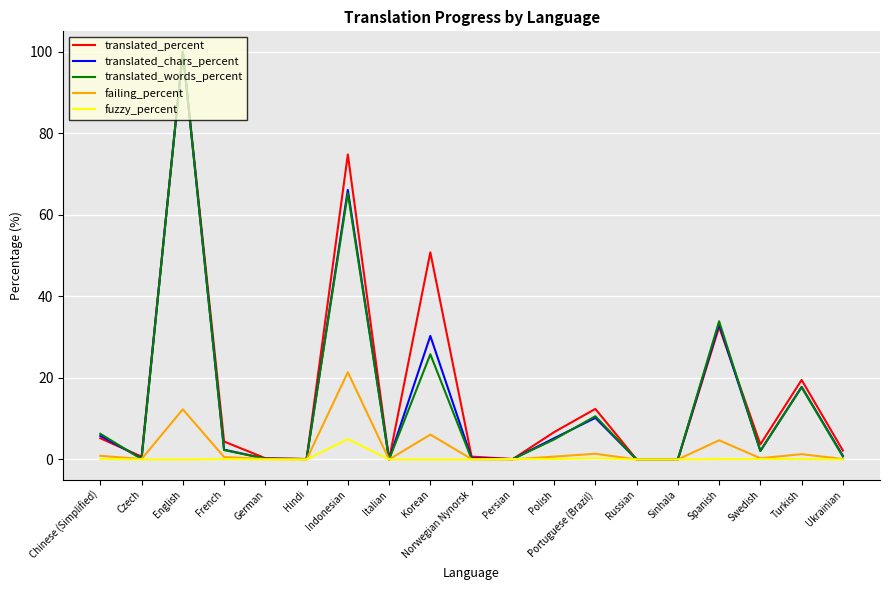

What is the difference between the highest and lowest values at Swedish?

3.6